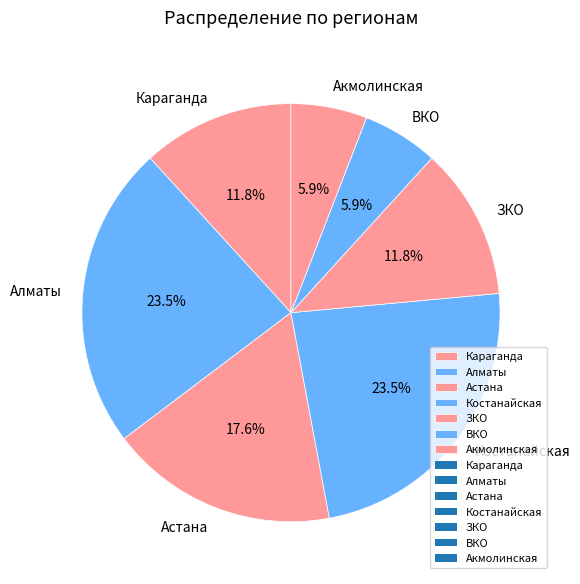

Approximately how many times larger is the value at Алматы compared to Акмолинская?

4.0